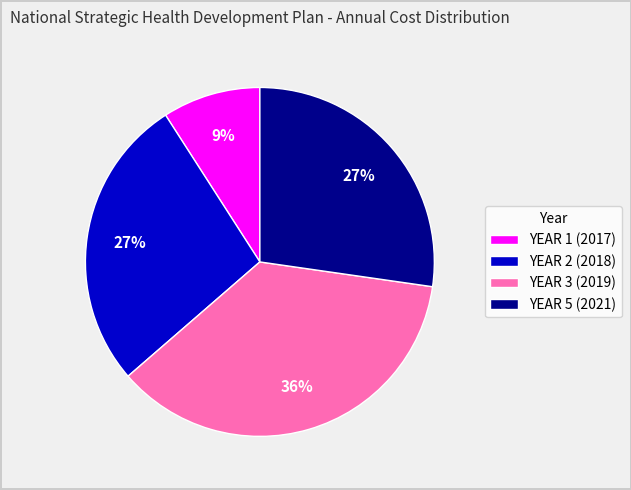

Does YEAR 5 (2021) account for over 50% of the chart?

No